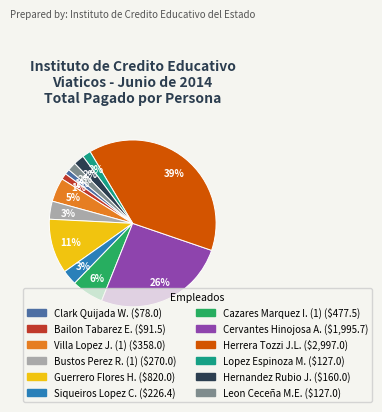

To the nearest percent, what is the average slice percentage?

8%